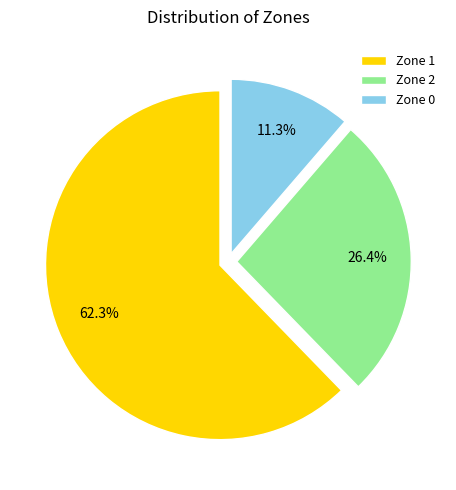

What is the smallest slice in the pie chart?

Zone 0